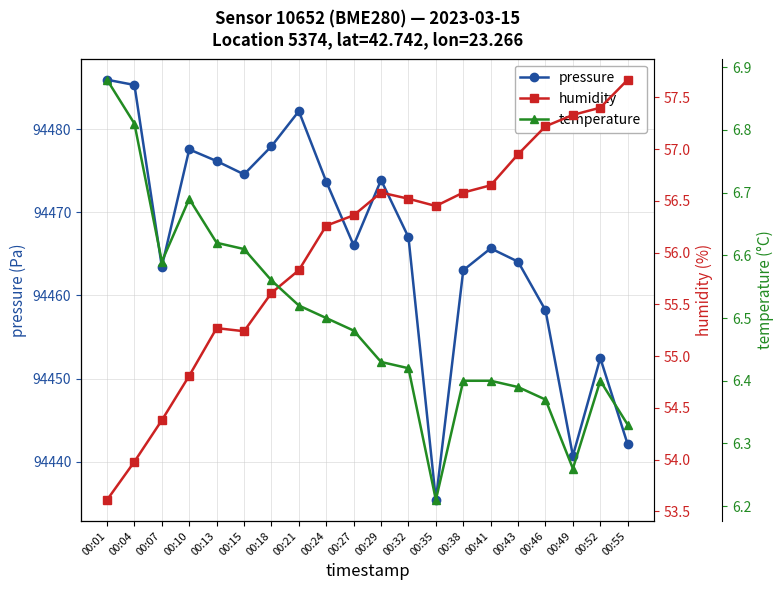

True or false: pressure and temperature cross at least once.

False